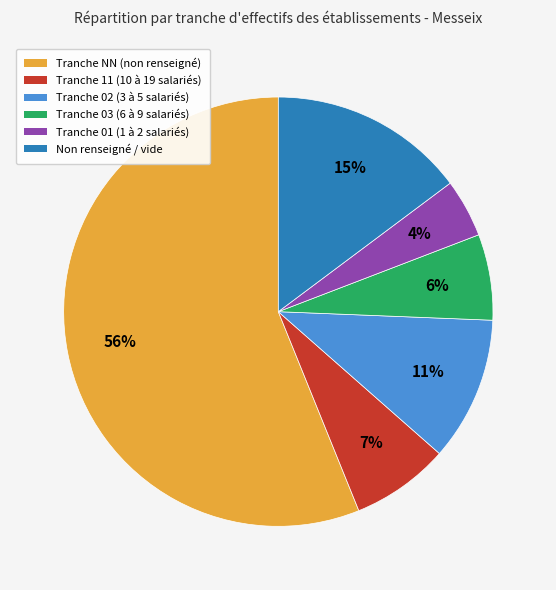

How many segments does this pie chart have?

6